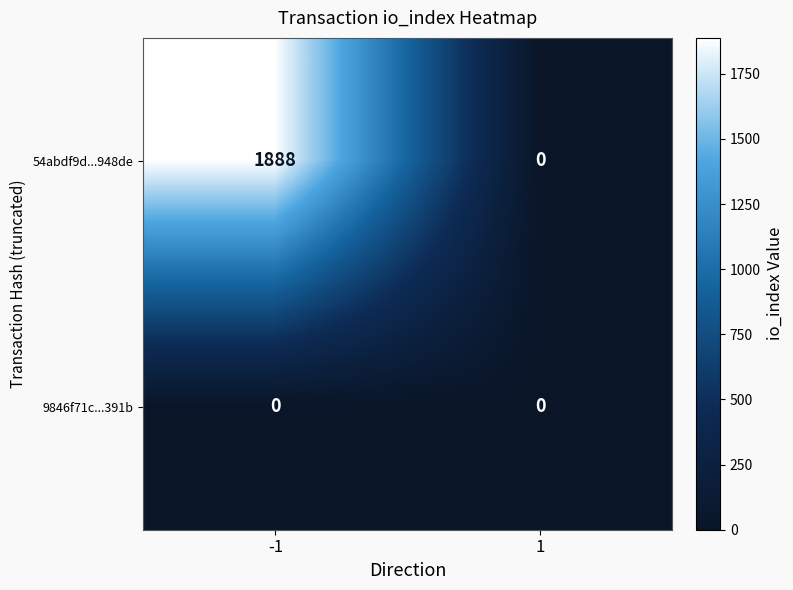

Between -1 and 1, which series saw the biggest shift?

54abdf9d...948de